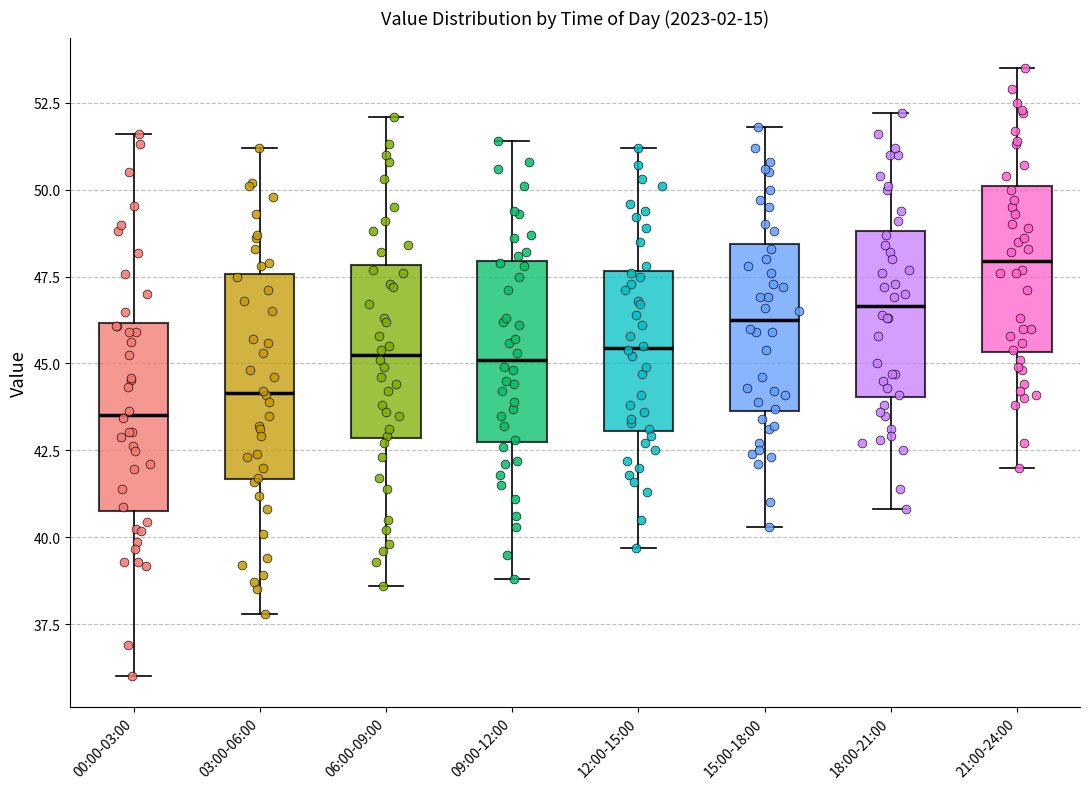

Reading left to right, read every box against the y-axis: the position of its median line, the range the box covers, and the ends of its whiskers. The values are not printed on the chart, so give them approximately, as read against the axis.

00:00-03:00: median 43.5, box 41.0 to 46.0, whiskers 36.0 to 51.5
03:00-06:00: median 44.0, box 41.5 to 47.5, whiskers 38.0 to 51.0
06:00-09:00: median 45.5, box 43.0 to 48.0, whiskers 38.5 to 52.0
09:00-12:00: median 45.0, box 43.0 to 48.0, whiskers 39.0 to 51.5
12:00-15:00: median 45.5, box 43.0 to 47.5, whiskers 39.5 to 51.0
15:00-18:00: median 46.5, box 43.5 to 48.5, whiskers 40.5 to 52.0
18:00-21:00: median 46.5, box 44.0 to 49.0, whiskers 41.0 to 52.0
21:00-24:00: median 48.0, box 45.5 to 50.0, whiskers 42.0 to 53.5